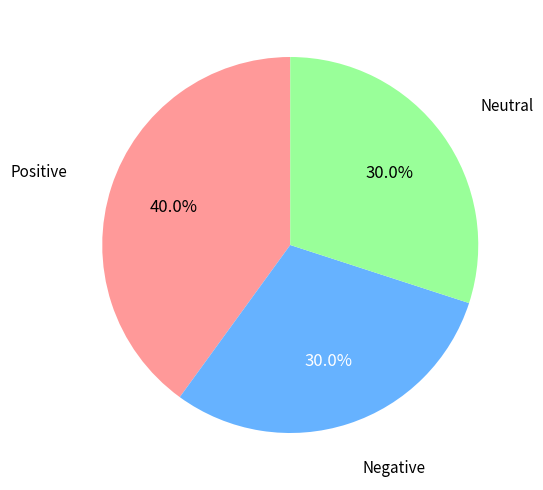

Is there a majority slice in this chart?

No